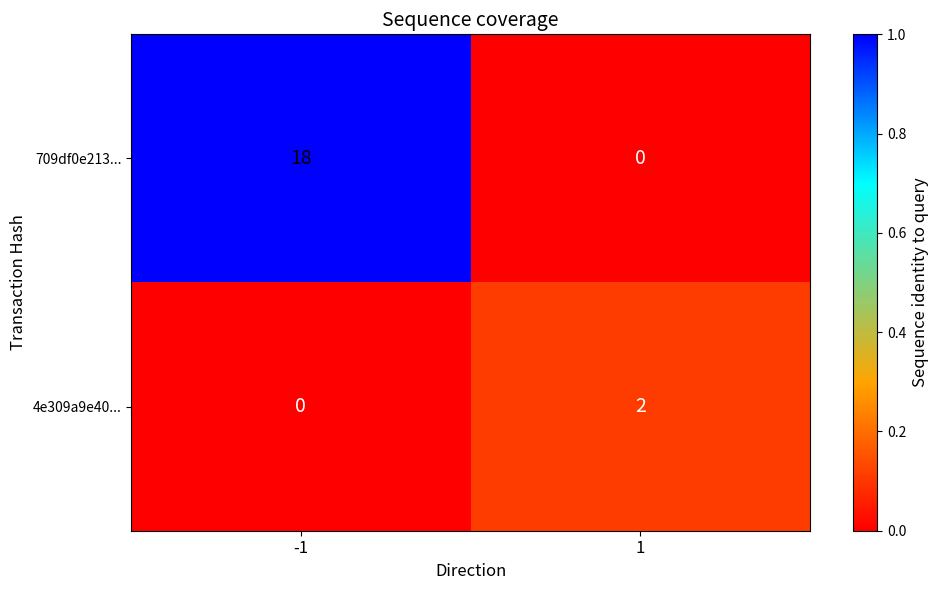

The value of 709df0e213... at 1 is -8. True or false?

False